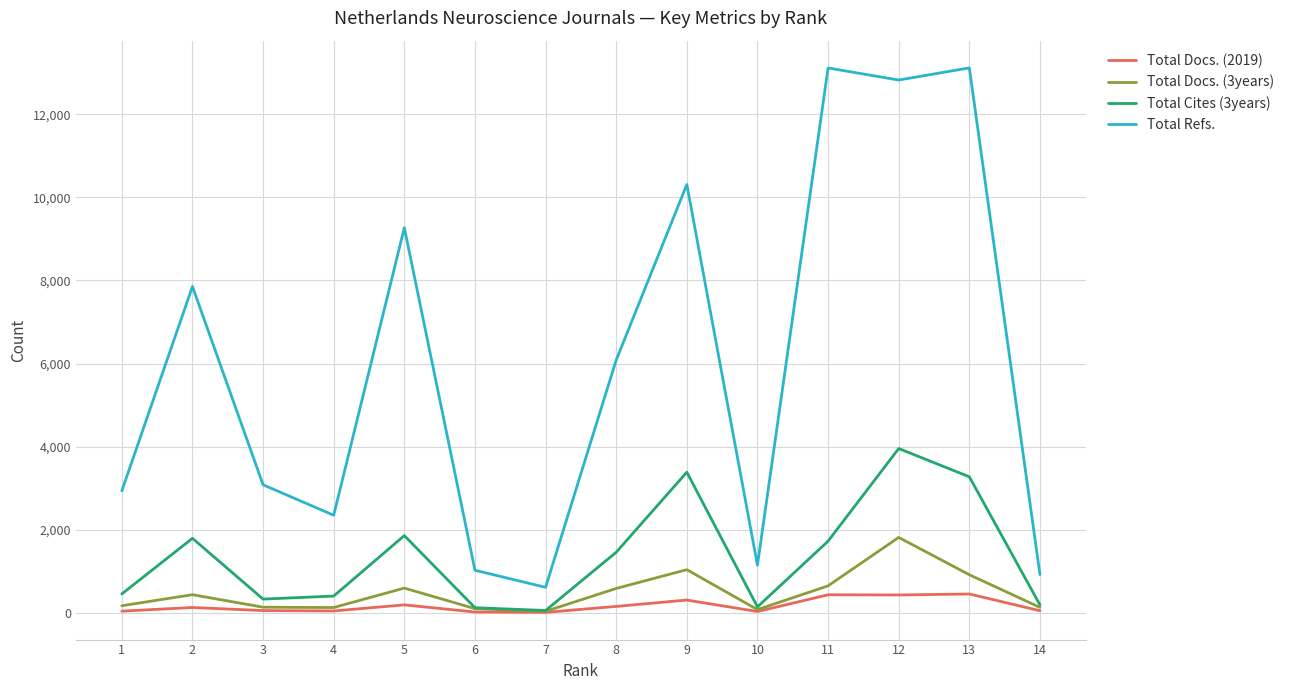

True or false: Total Cites (3years) has a value of 146 at 10.

True